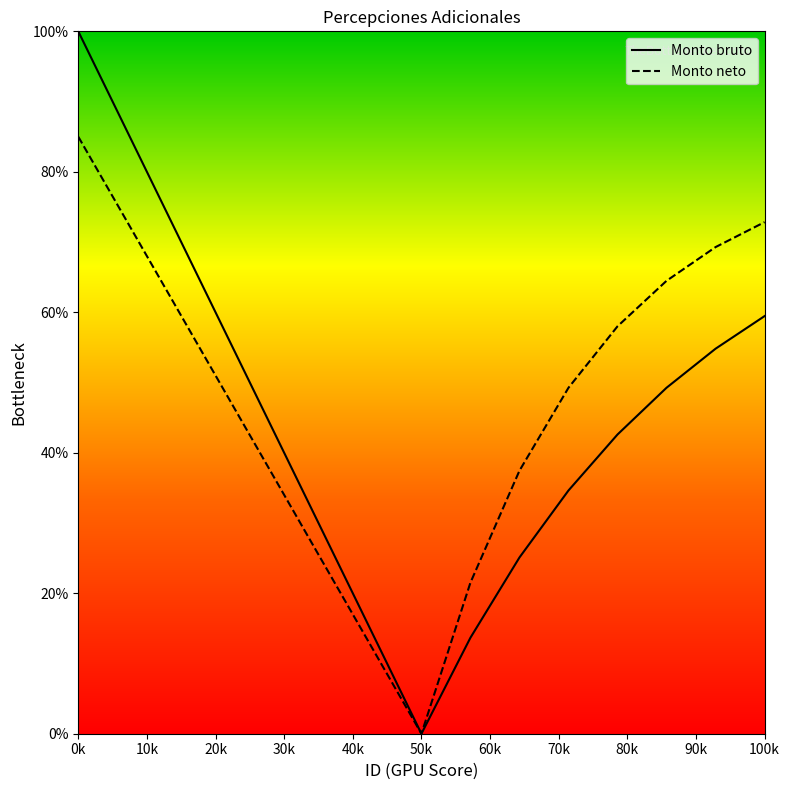

At which label does Monto bruto first exceed 42?

0k